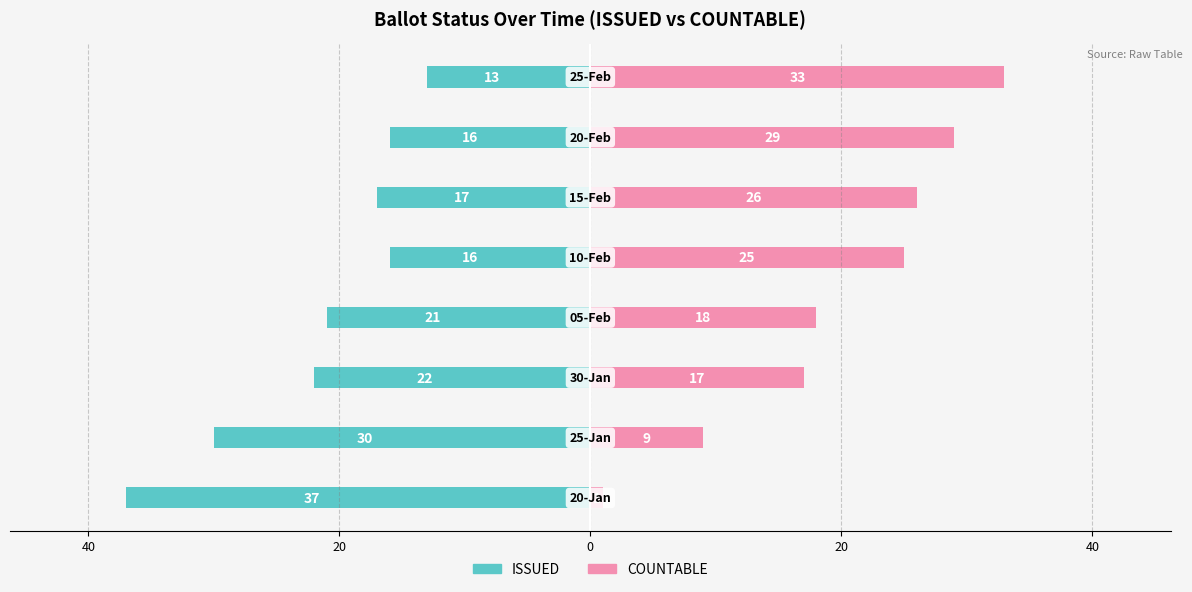

How many groups of bars are there?

8